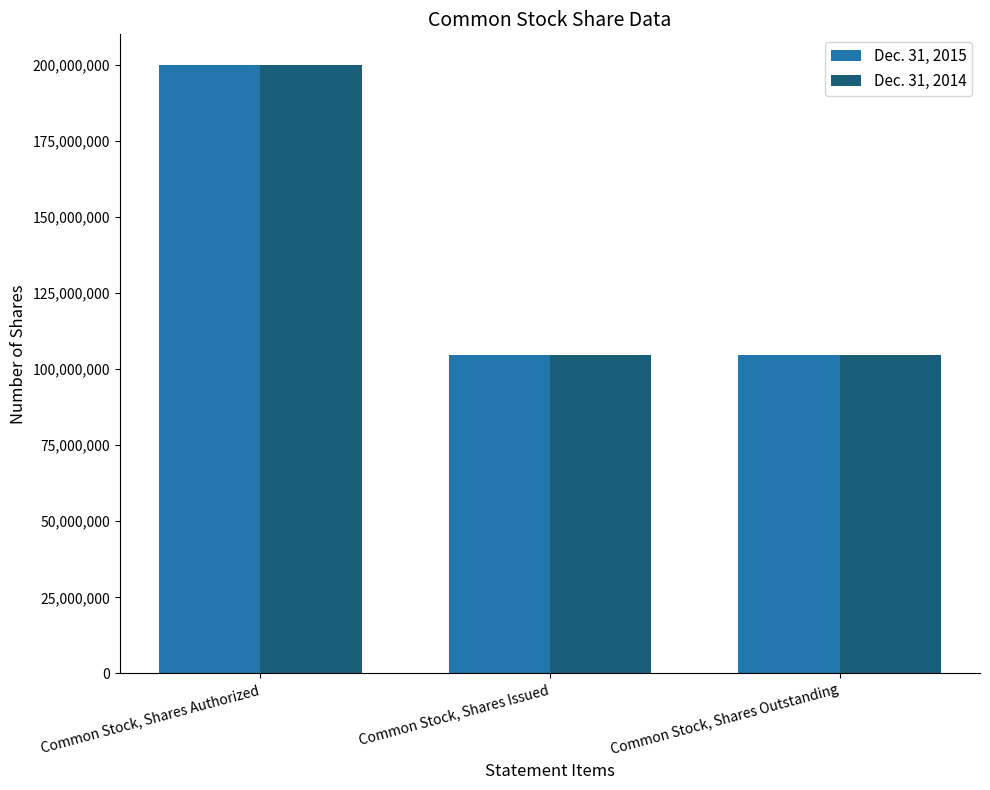

What is the maximum value for Dec. 31, 2015?

200000000